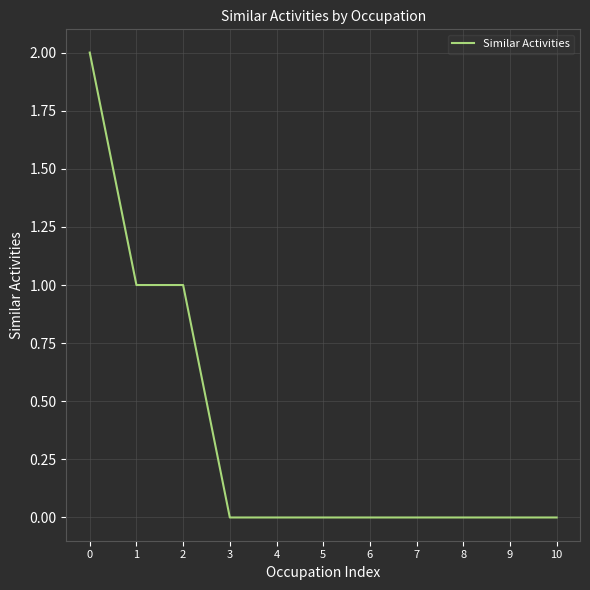

Approximately how many times larger is the value at 2 compared to 0?

0.5